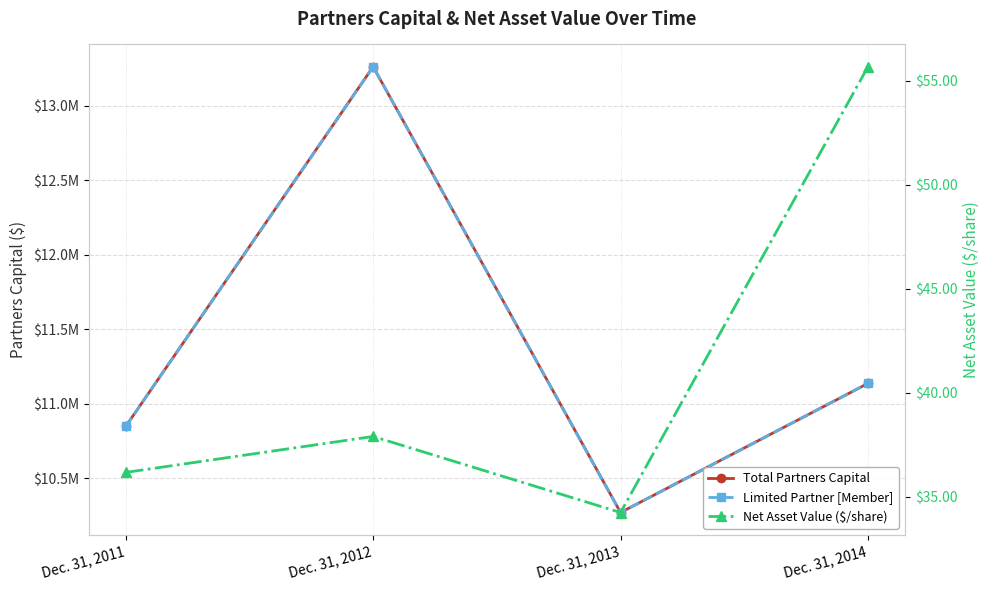

What are all the series names shown in the legend?

Total Partners Capital, Limited Partner [Member], Net Asset Value ($/share)